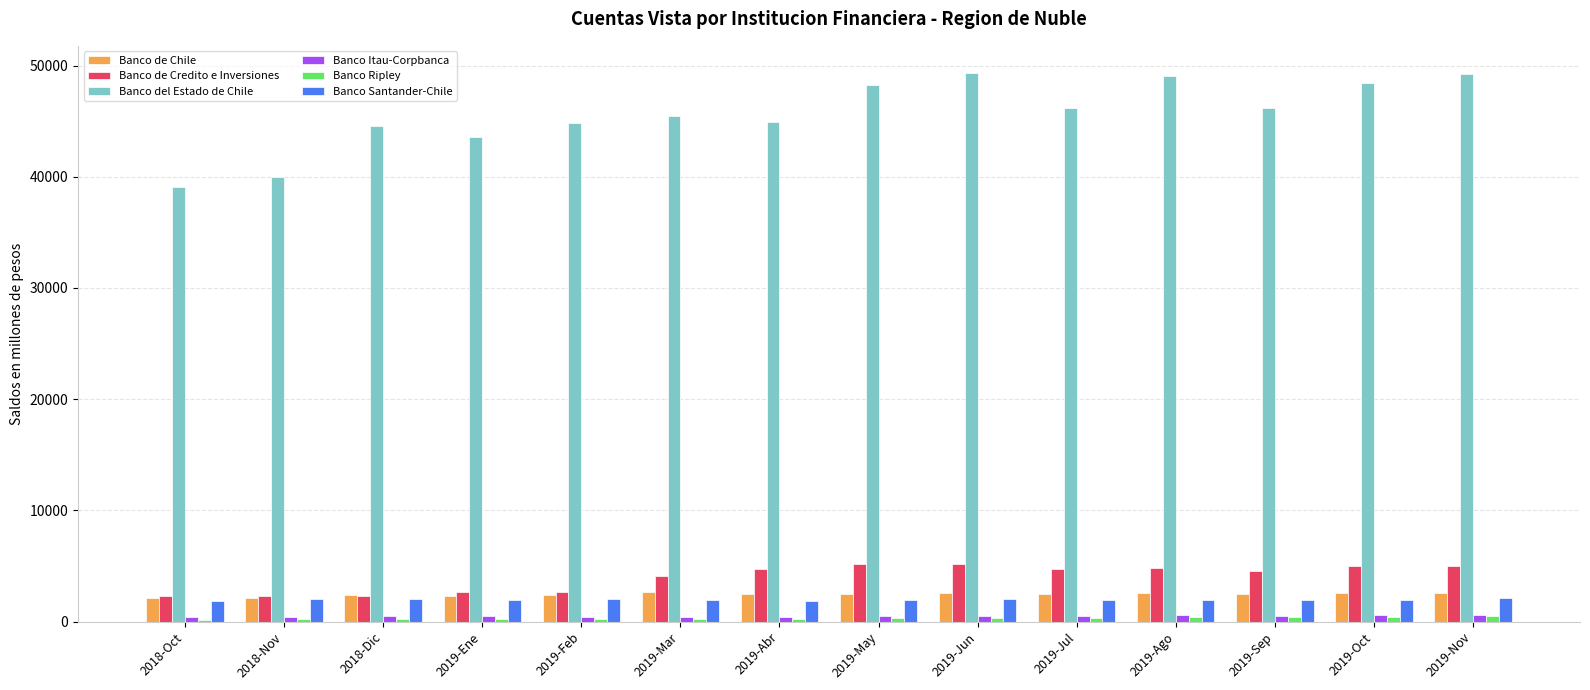

Is the value of Banco del Estado de Chile at 2018-Nov greater than the value of Banco de Chile at 2019-Feb?

Yes